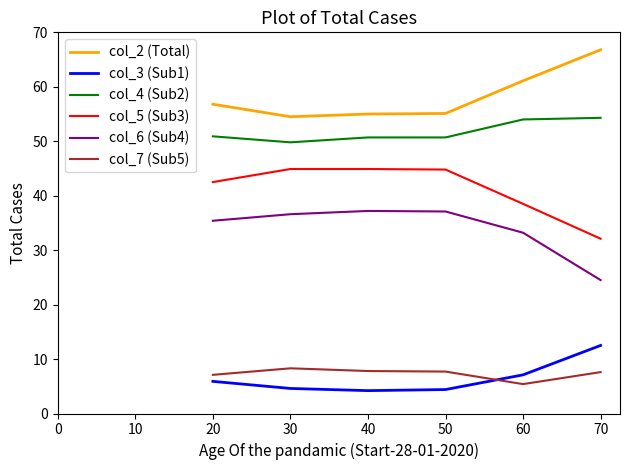

True or false: col_2 (Total) has more than 2 points higher than both neighbors.

False